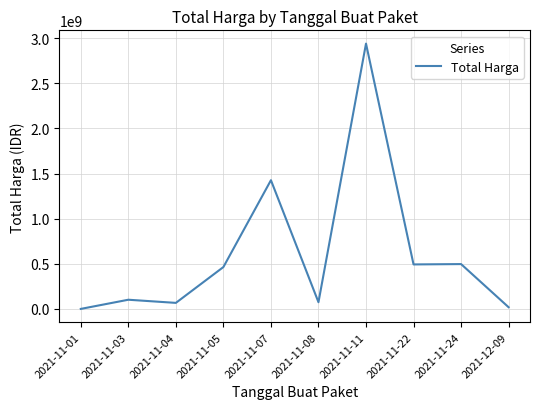

Count the number of data series in this chart.

1